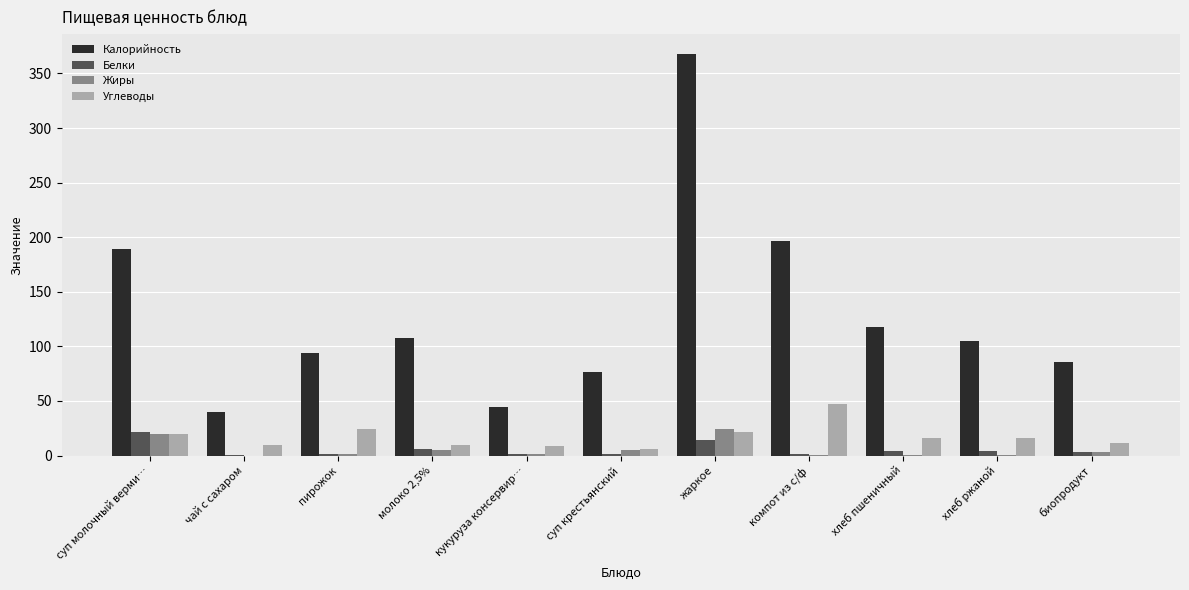

Which series changed the most between чай с сахаром and биопродукт?

Калорийность